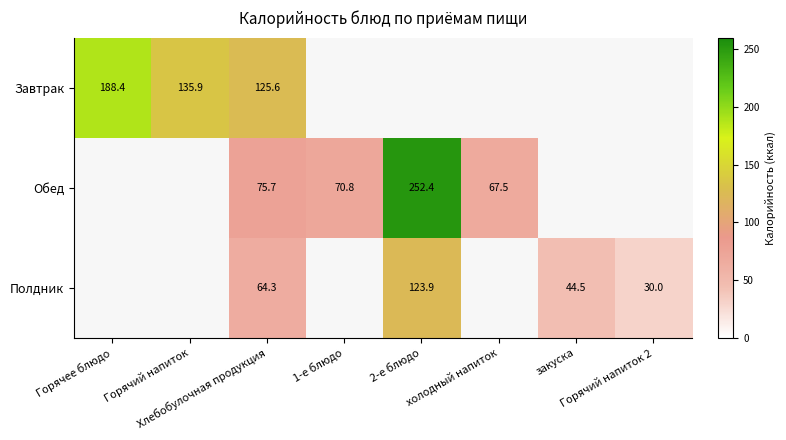

What is the maximum value shown in the chart?

252.4